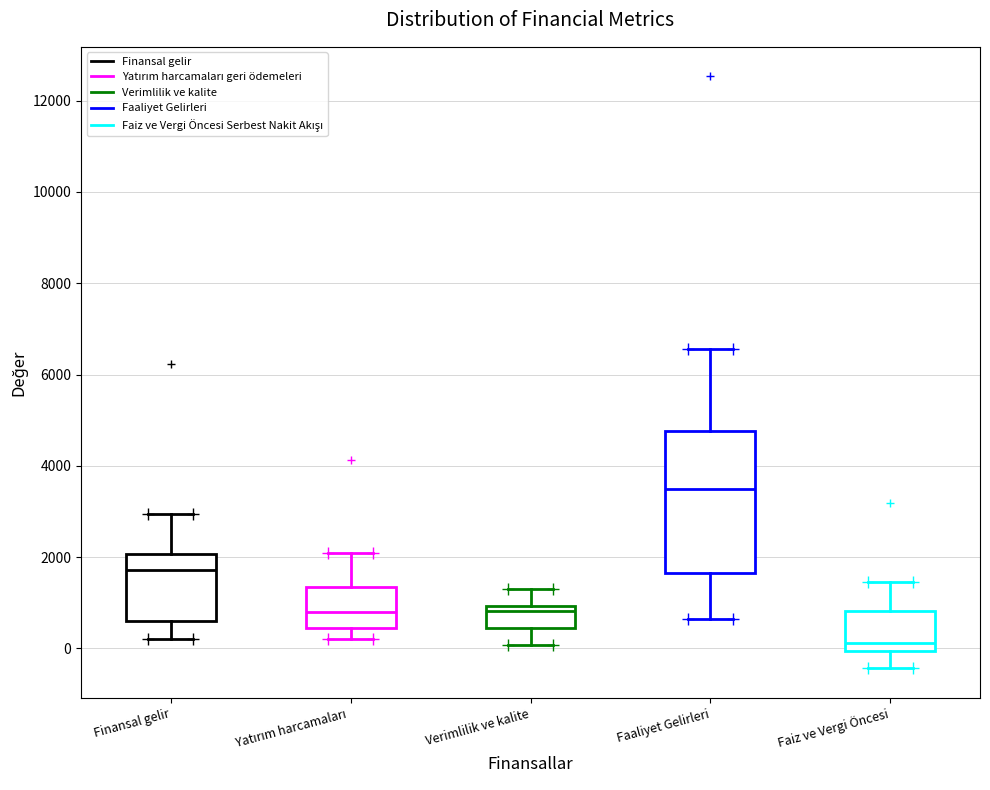

Which box's median line is the highest?

Faaliyet Gelirleri